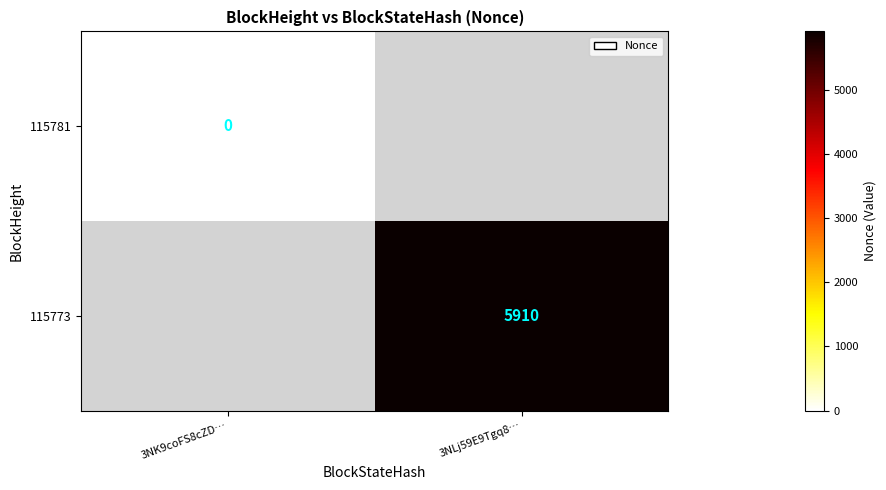

At how many categories does at least one series exceed 2910?

1